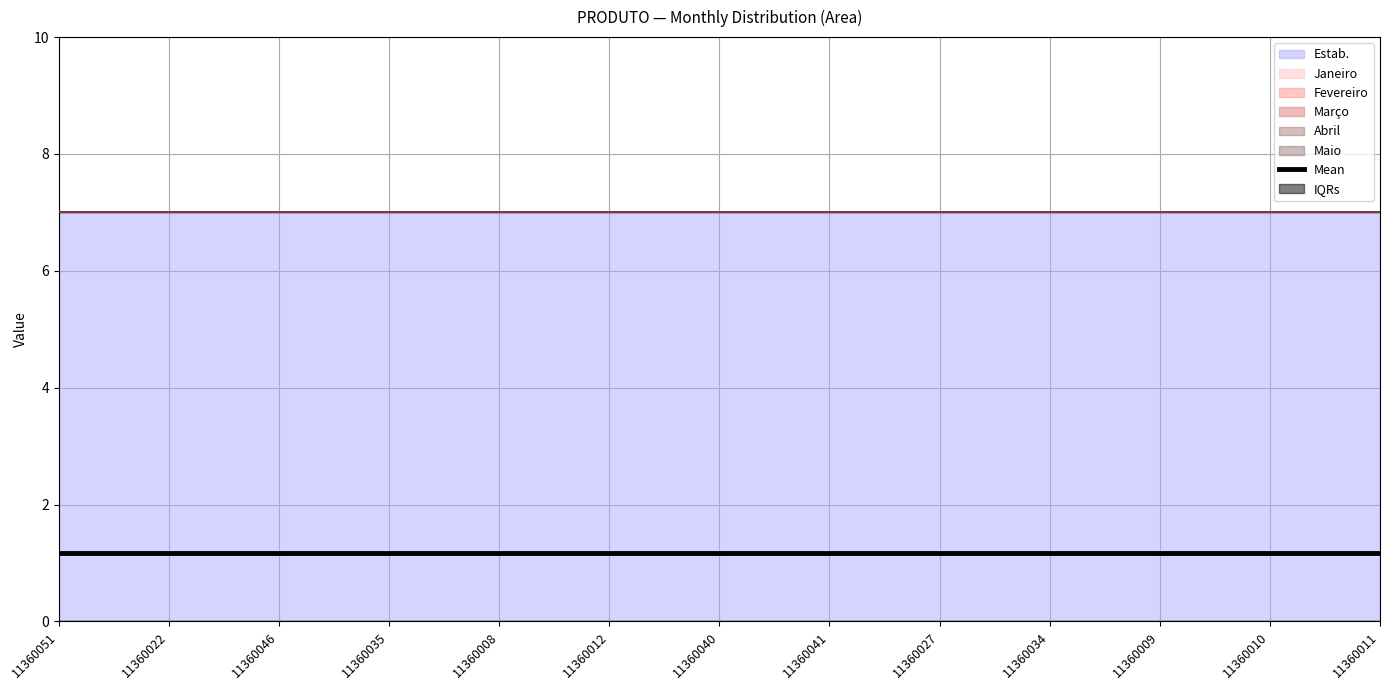

Which series has the widest spread of values?

Estab.